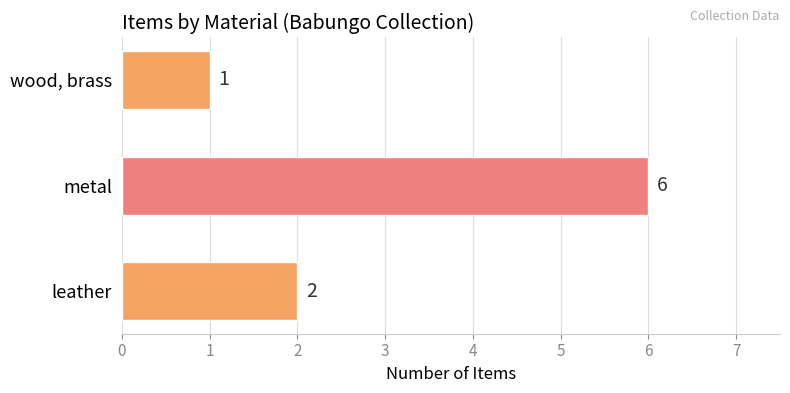

At which category does the chart reach its peak across all series?

metal